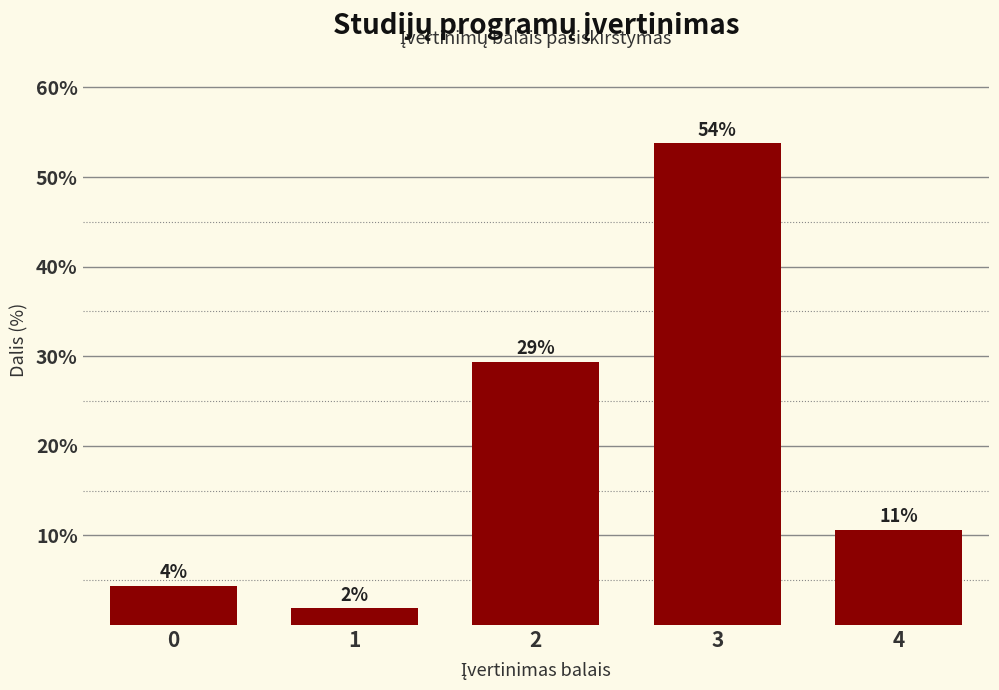

How many bars are there in total?

5